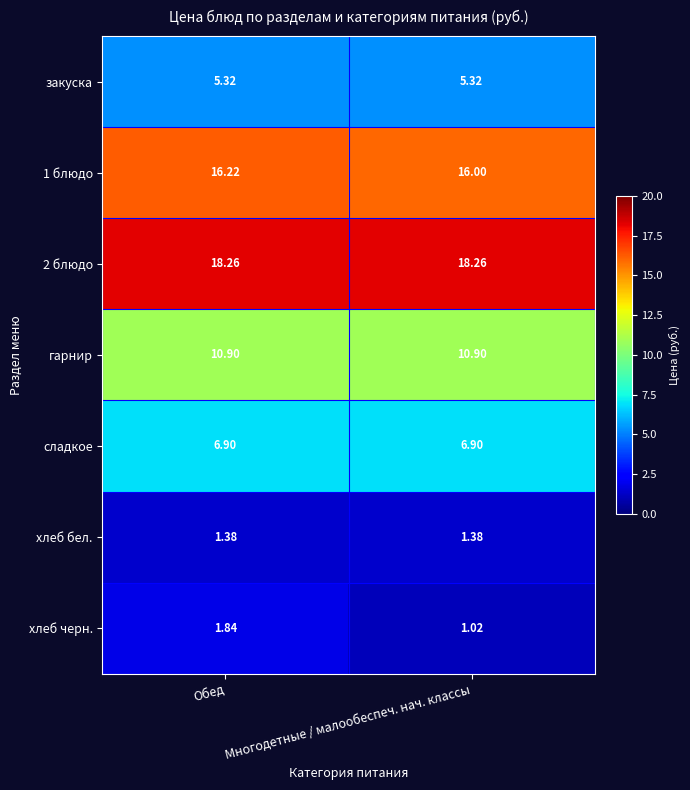

Which label corresponds to the smallest value in the chart?

Многодетные / малообеспеч. нач. классы